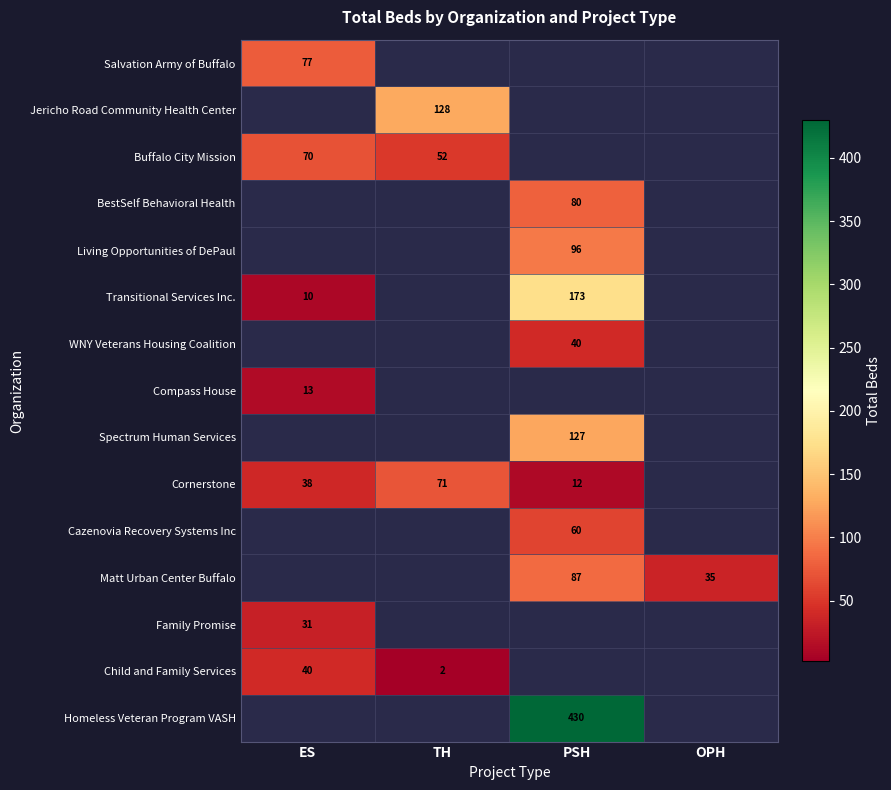

At which category does the chart reach its minimum across all series?

TH